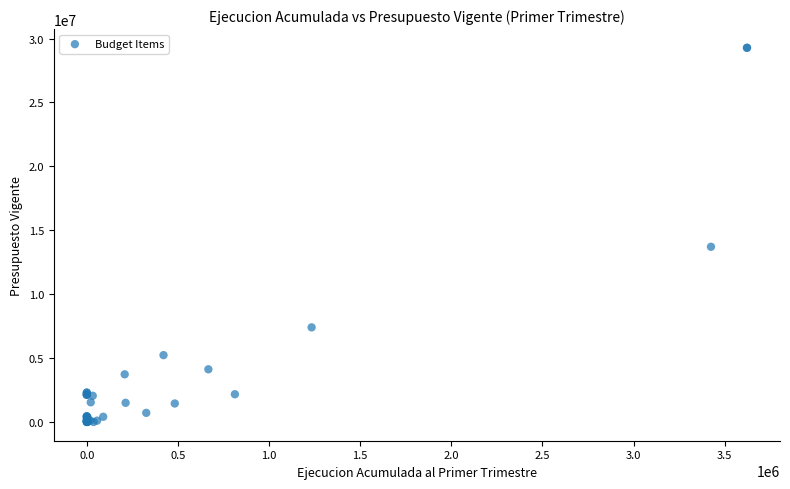

What Y value in the scatter plot is closest to 14638701?

13710063